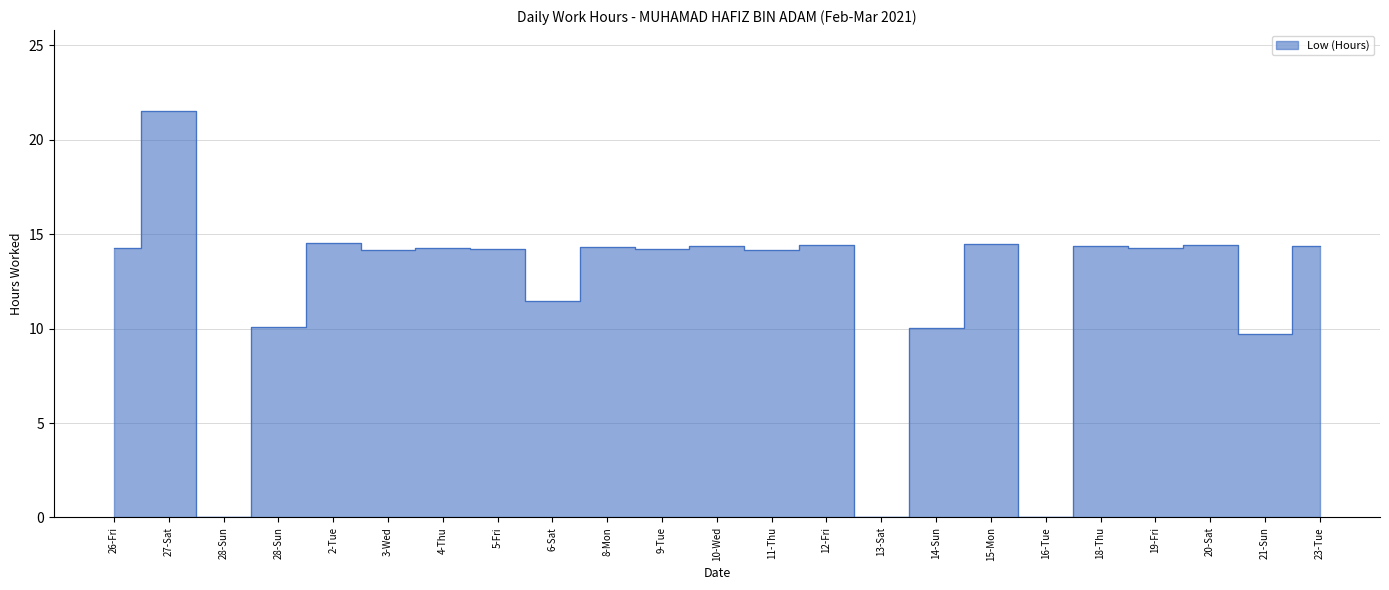

What is the label of the 11th point from the left?

9-Tue